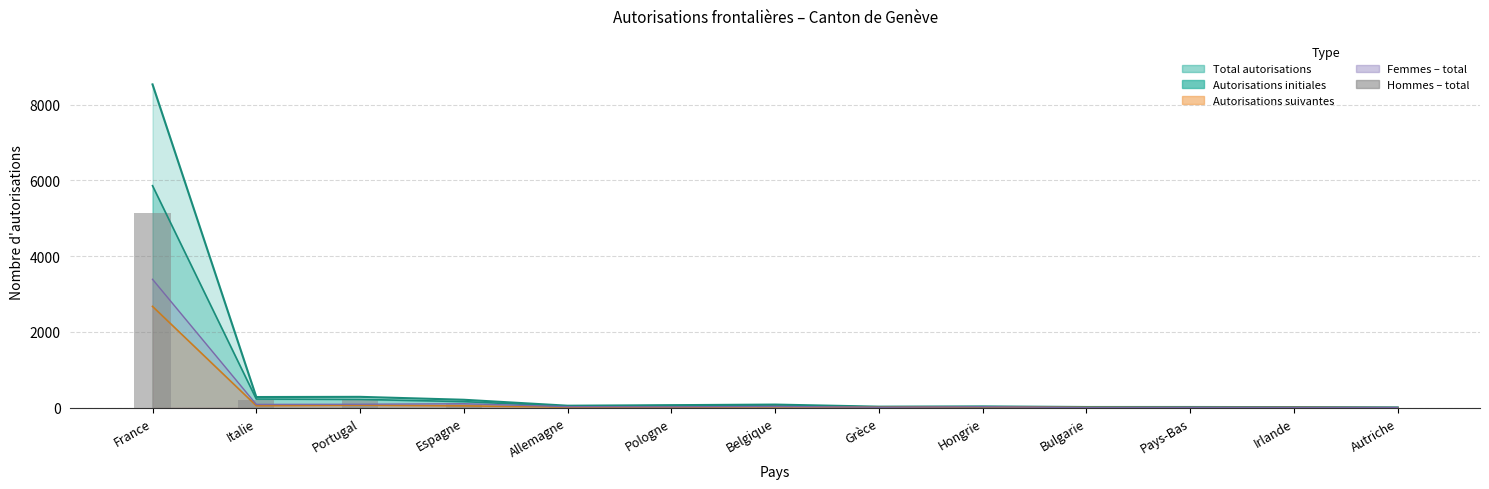

Is it true that the value at Bulgarie is 15?

True